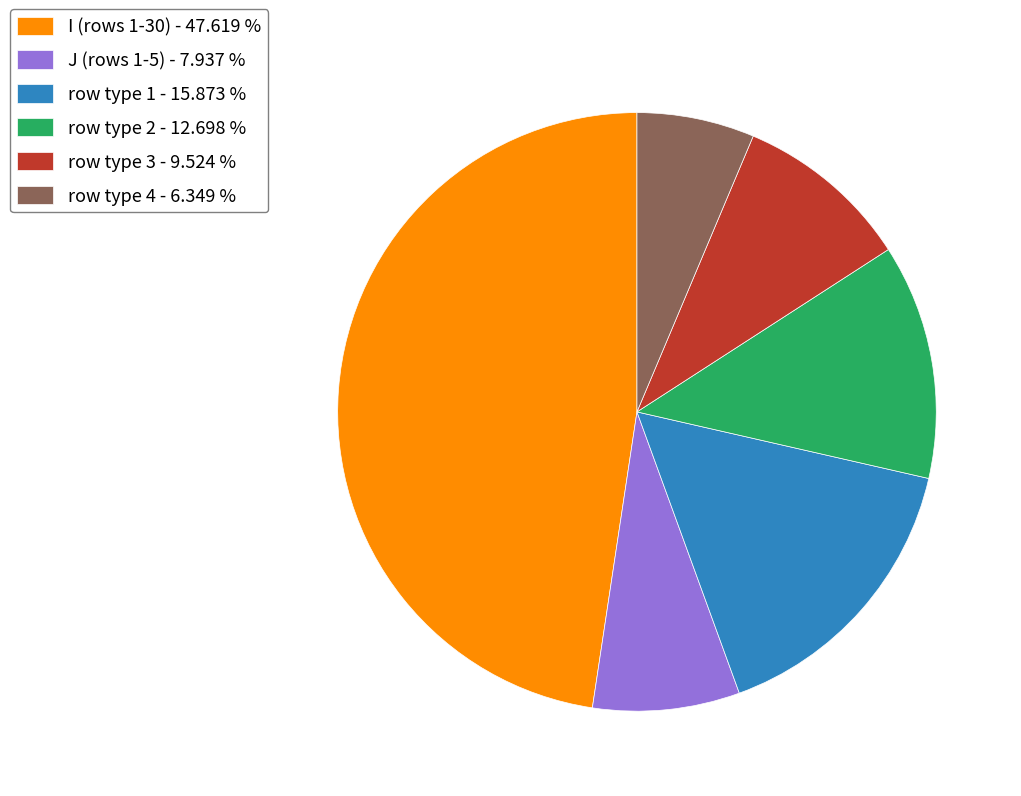

Rank the categories by value from highest to lowest.

I (rows 1-30) - 47.619 %, row type 1 - 15.873 %, row type 2 - 12.698 %, row type 3 - 9.524 %, J (rows 1-5) - 7.937 %, row type 4 - 6.349 %